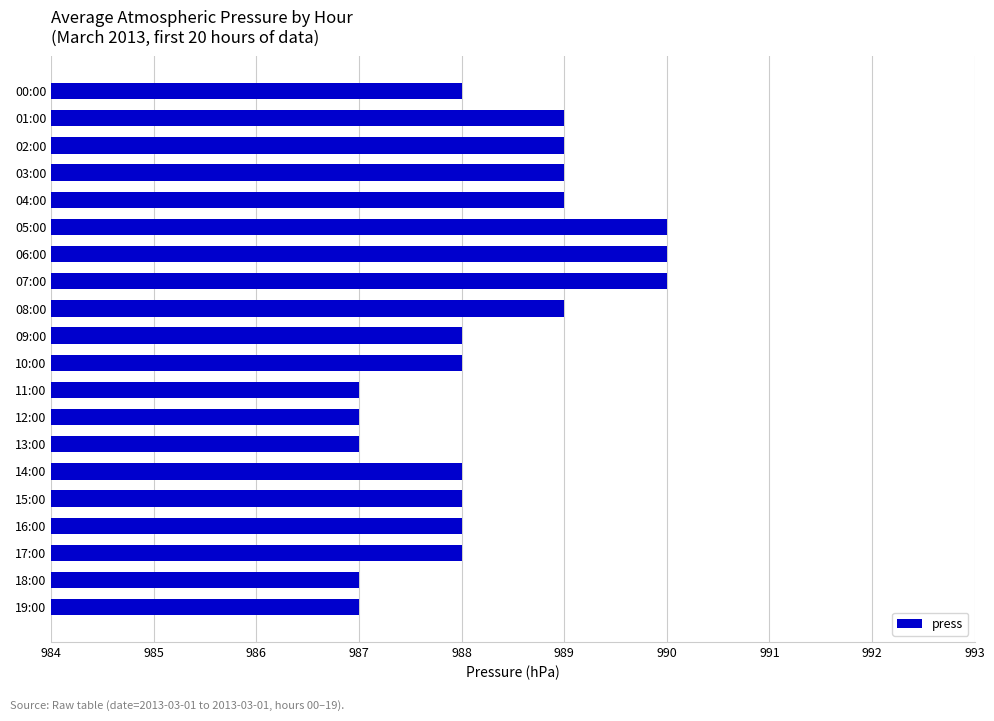

Reading top to bottom, list all the values displayed in this chart.

00:00=988	01:00=989	02:00=989	03:00=989	04:00=989	05:00=990	06:00=990	07:00=990	08:00=989	09:00=988	10:00=988	11:00=987	12:00=987	13:00=987	14:00=988	15:00=988	16:00=988	17:00=988	18:00=987	19:00=987